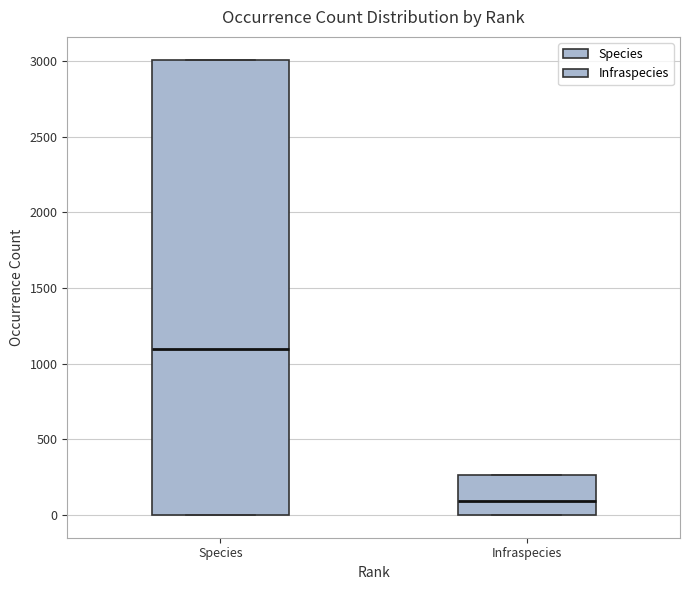

Which box is the tallest, from its lower edge to its upper edge?

Species